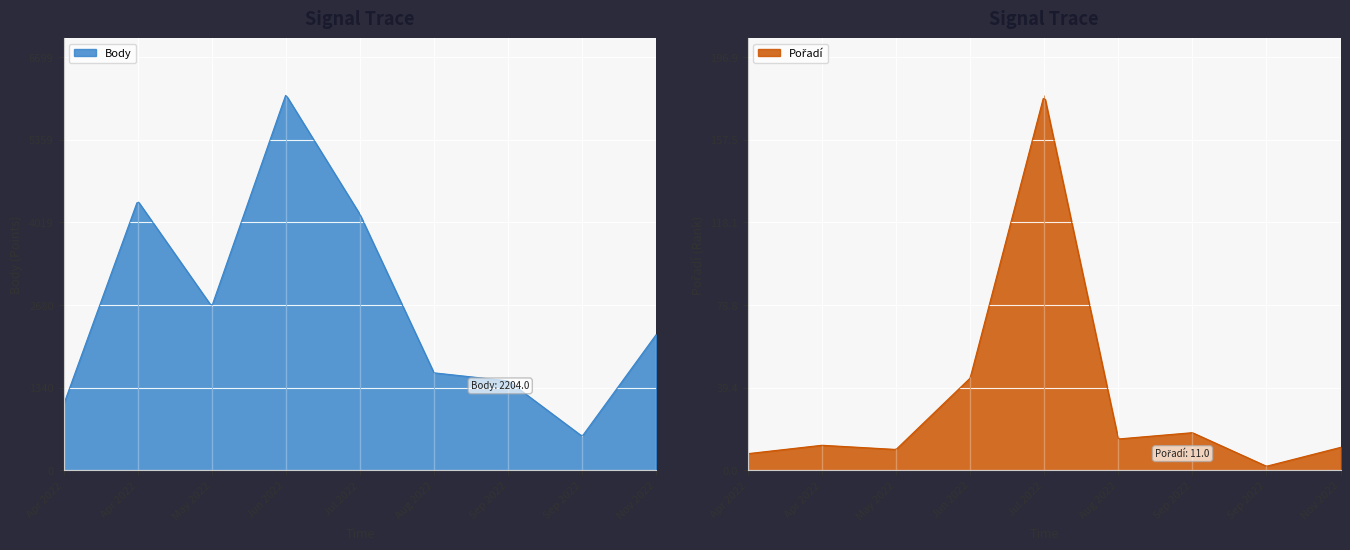

What is the maximum value for Body?

6078.5